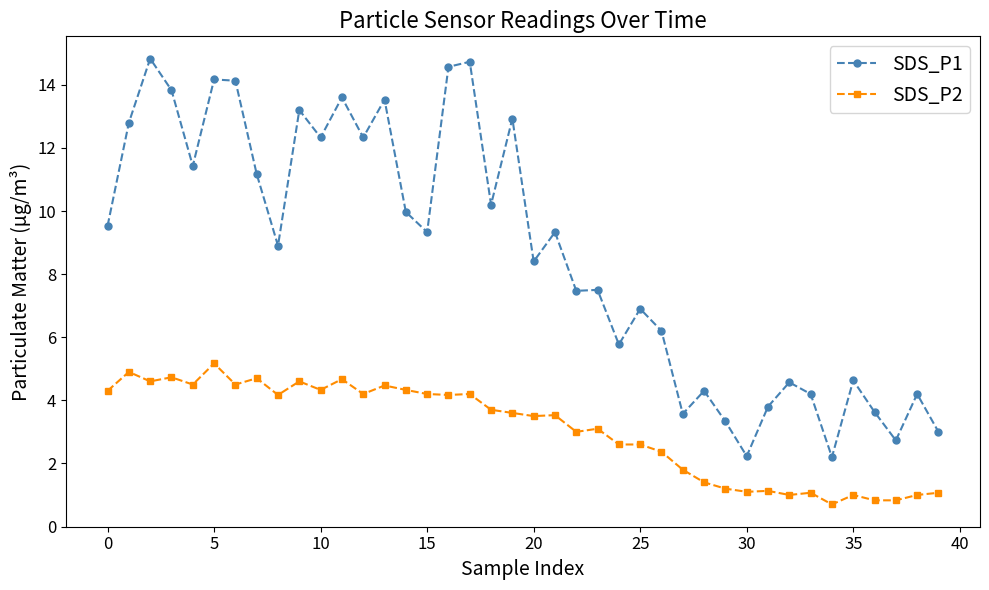

List the series in order of their peak value, highest first.

SDS_P1, SDS_P2